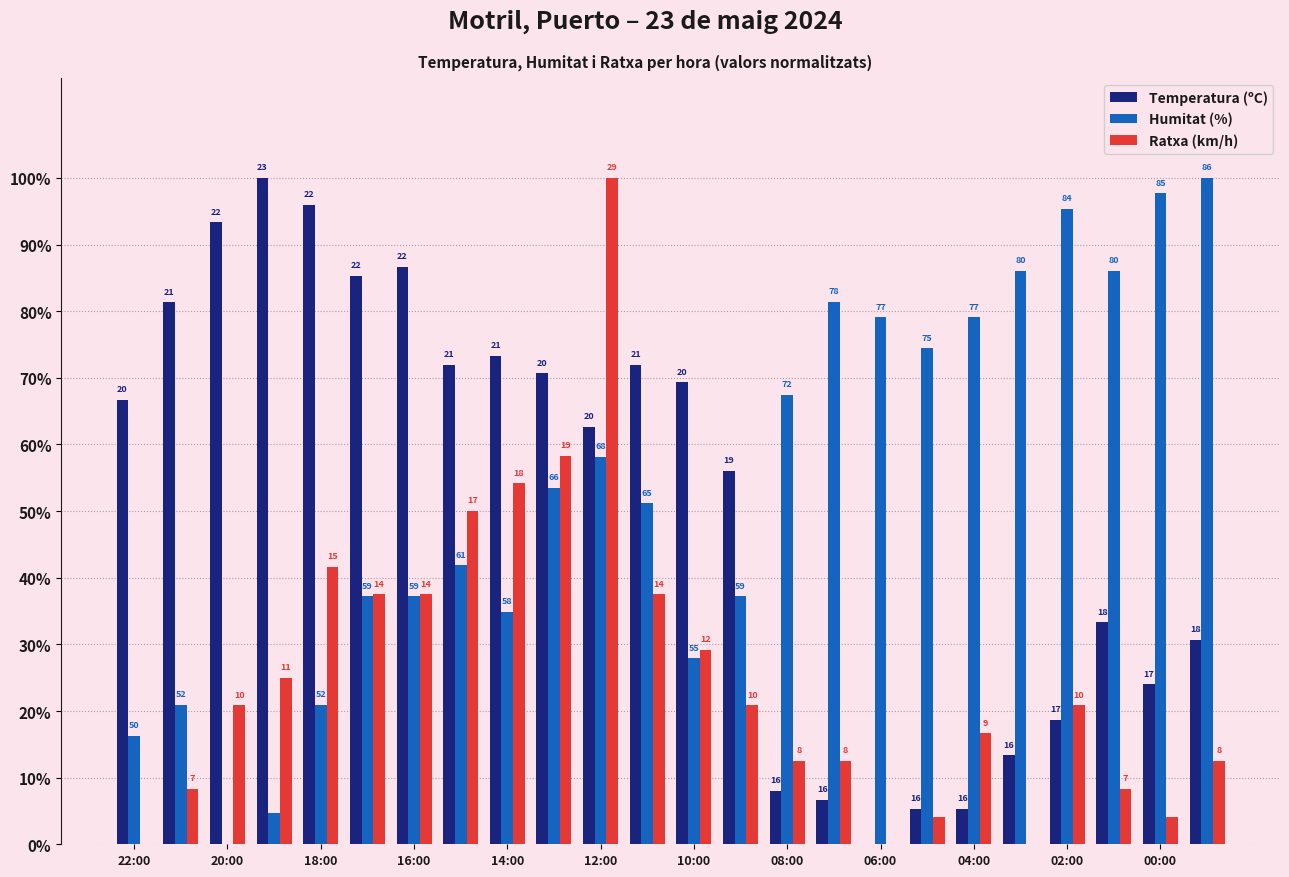

Which series has the largest range (max minus min)?

Temperatura (ºC)